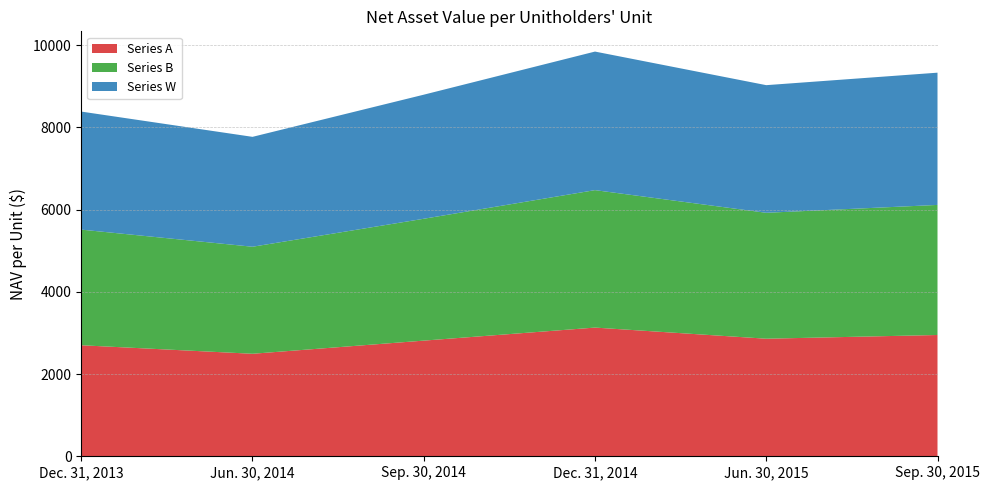

Reading right to left, transcribe all the data shown in this chart.

Series A: Sep. 30, 2015=2950.0	Jun. 30, 2015=2859.6	Dec. 31, 2014=3130.4	Sep. 30, 2014=2813.2	Jun. 30, 2014=2493.3	Dec. 31, 2013=2700.5
Series B: Sep. 30, 2015=3163.7	Jun. 30, 2015=3062.8	Dec. 31, 2014=3343.3	Sep. 30, 2014=2963.9	Jun. 30, 2014=2603.2	Dec. 31, 2013=2812.5
Series W: Sep. 30, 2015=3216.7	Jun. 30, 2015=3104.3	Dec. 31, 2014=3370.1	Sep. 30, 2014=3017.9	Jun. 30, 2014=2673.2	Dec. 31, 2013=2871.1